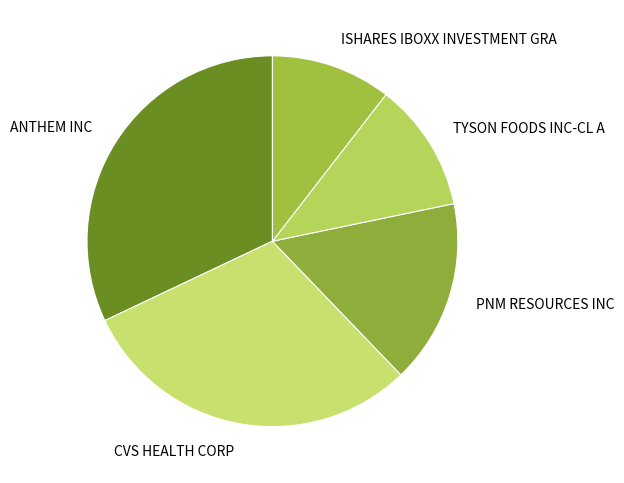

True or false: ANTHEM INC accounts for 20% of the total.

False